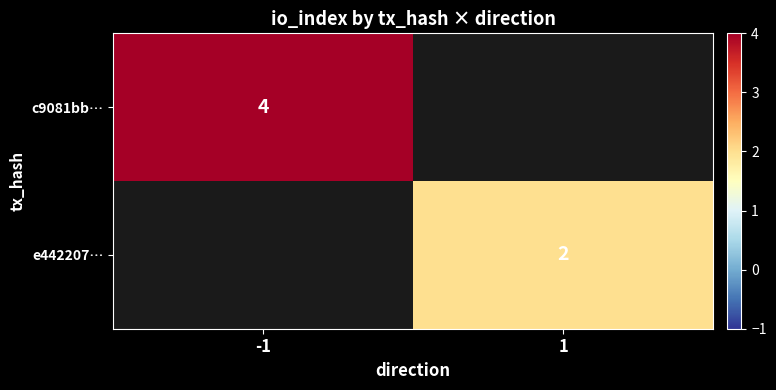

The value of c9081bb… at -1 is 1. True or false?

False